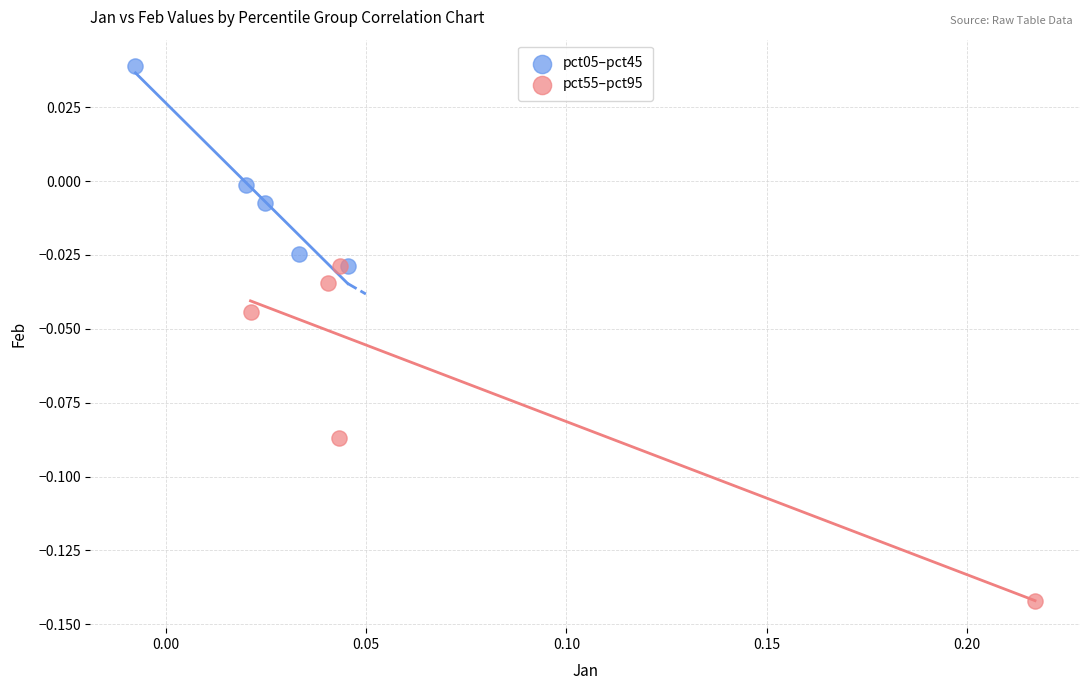

What are all the series names shown in the legend?

pct05–pct45, pct55–pct95